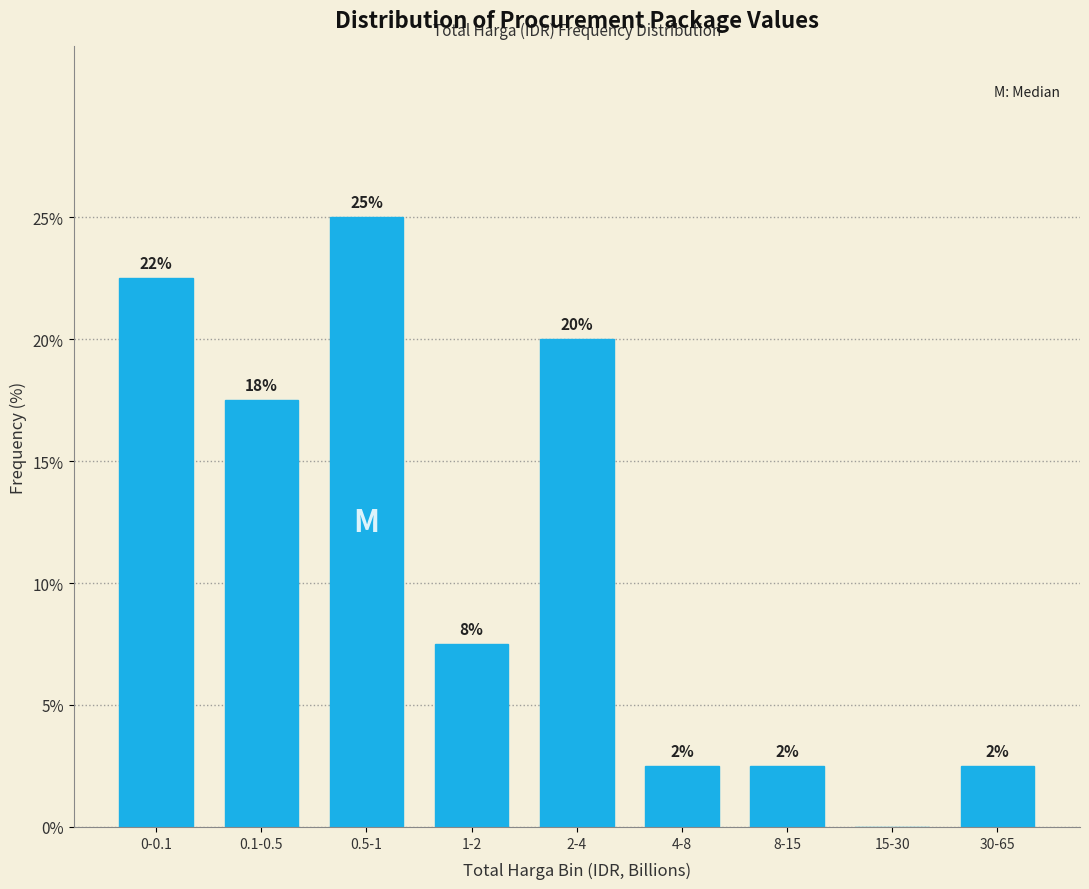

Are the bars horizontal?

No